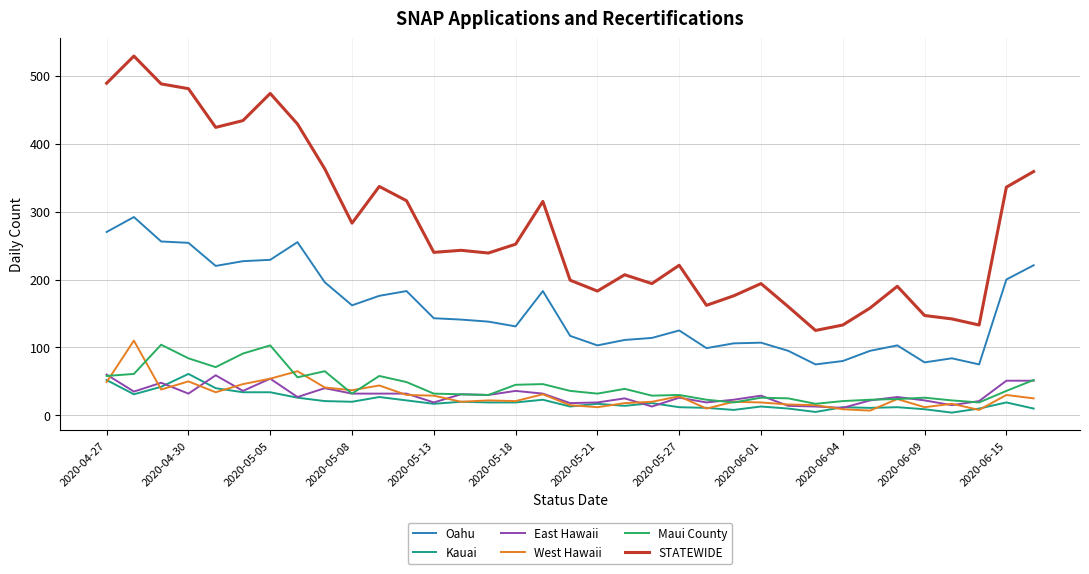

What are all the series names shown in the legend?

Oahu, Kauai, East Hawaii, West Hawaii, Maui County, STATEWIDE